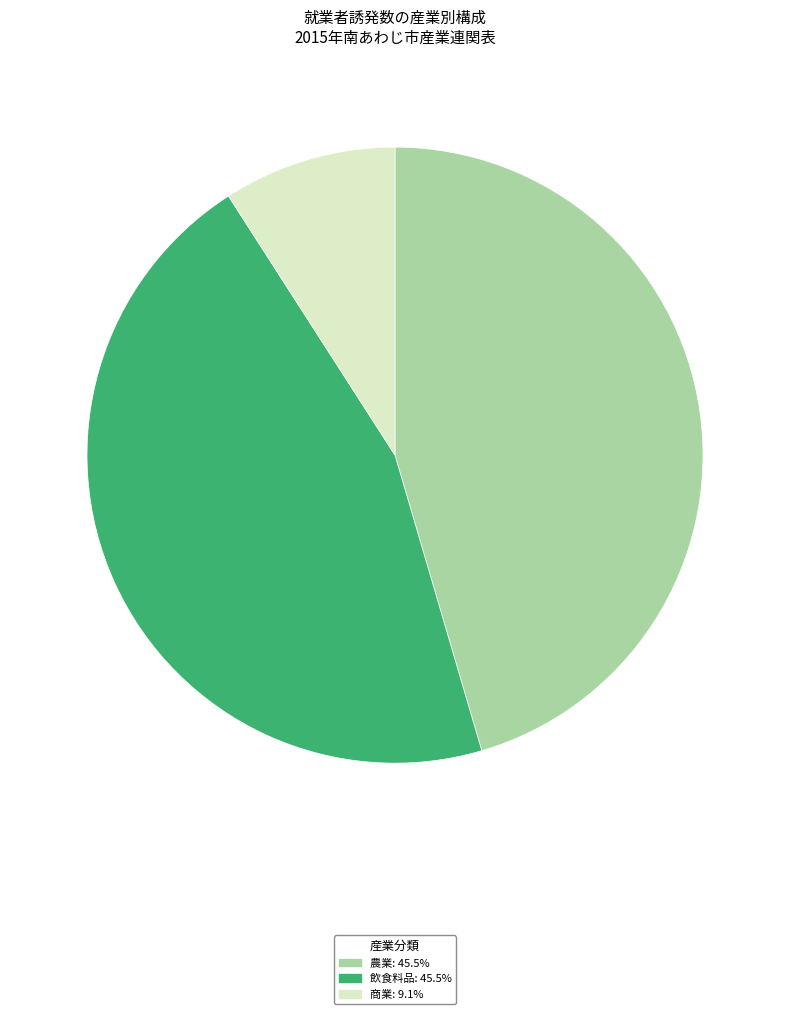

Do 商業: 9.1% and 飲食料品: 45.5% together represent more than half of the pie?

Yes